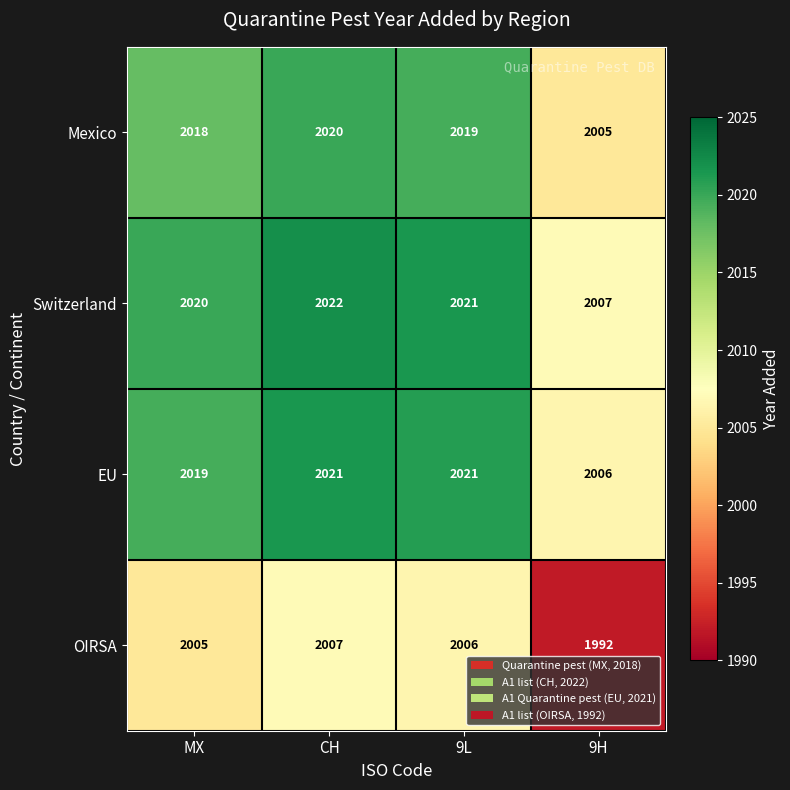

Which category has the lowest value across all series?

9H